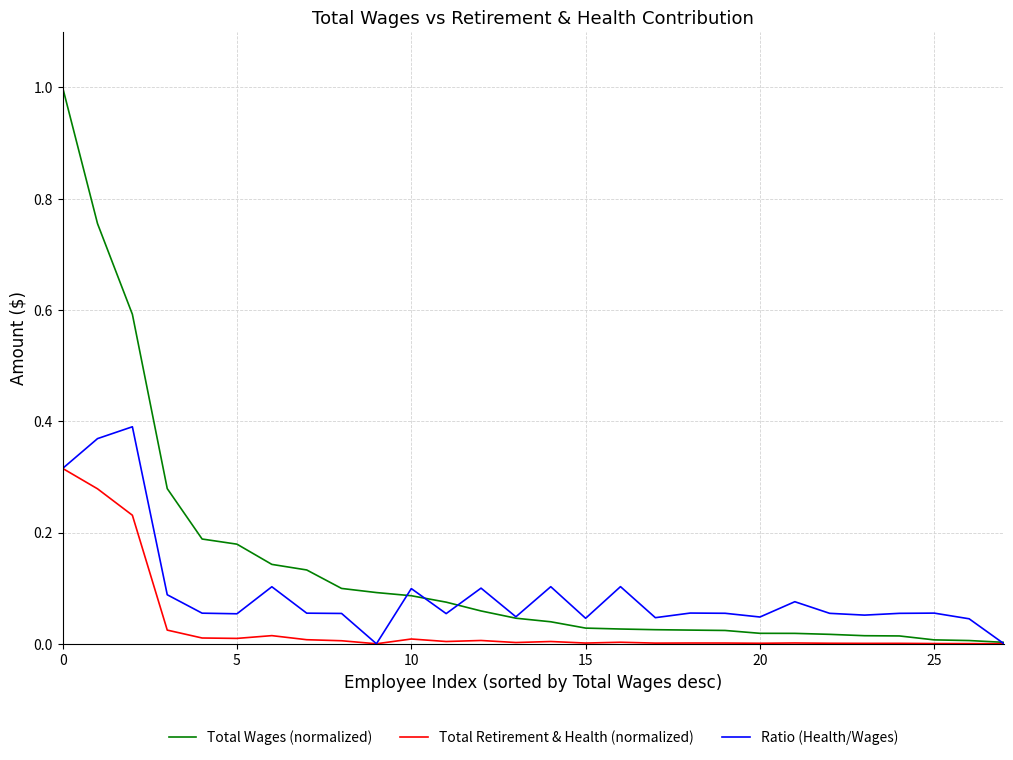

Which series has the widest spread of values?

Total Wages (normalized)